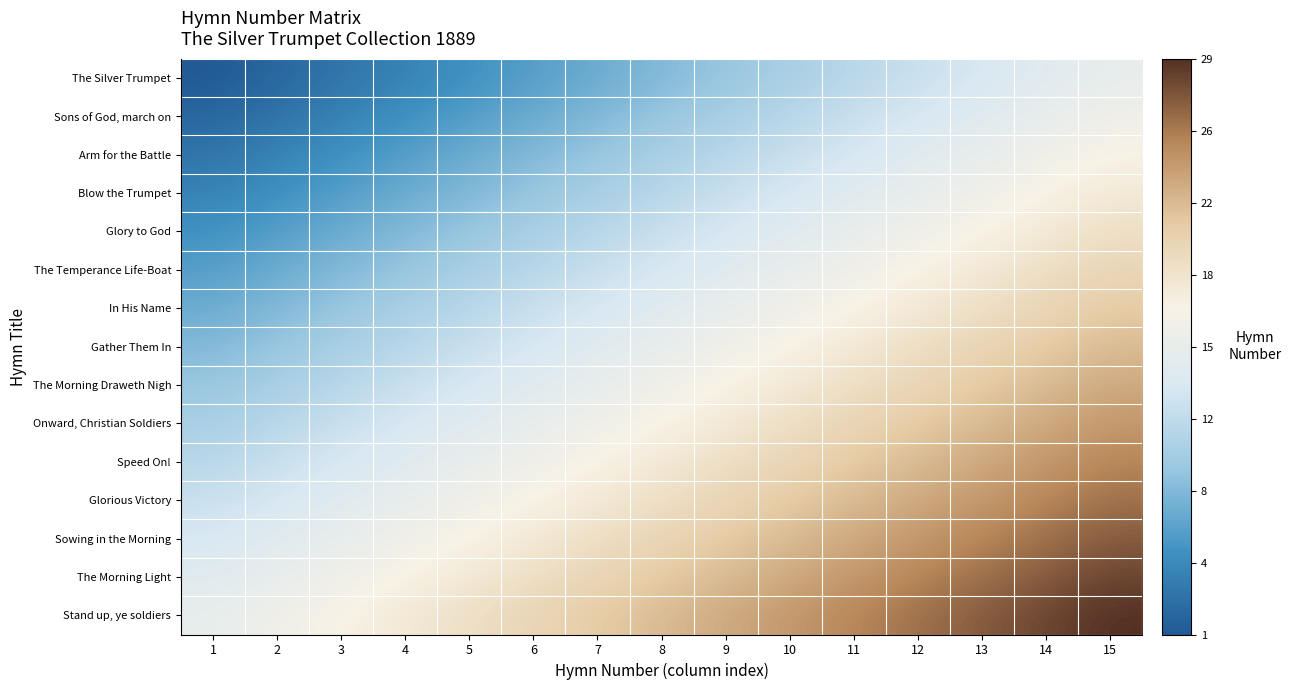

Which has a higher value, 7 or 11?

11